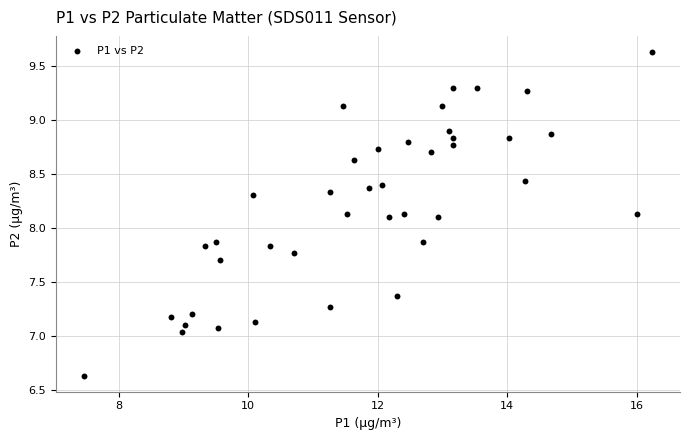

What is the range of X values (max minus min)?

8.8